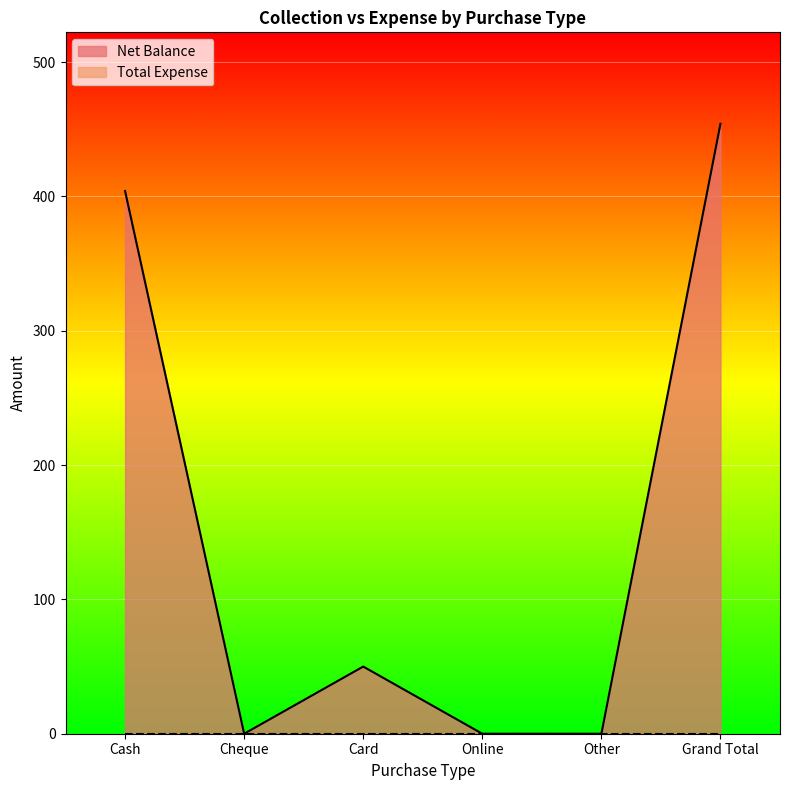

Count the values in the range 0 to 404.

5